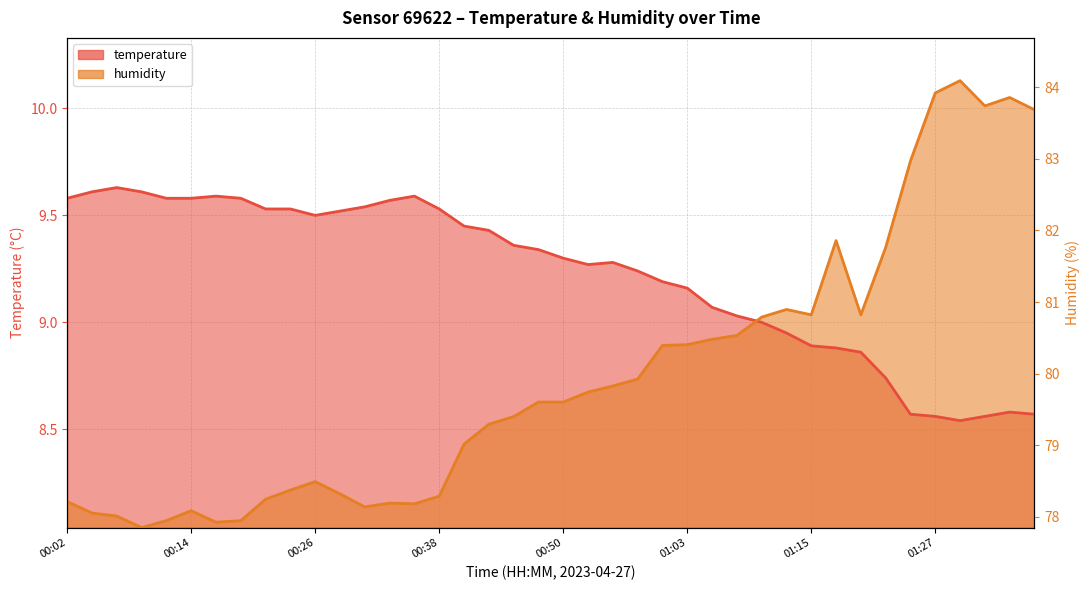

How many distinct data groups are displayed?

2